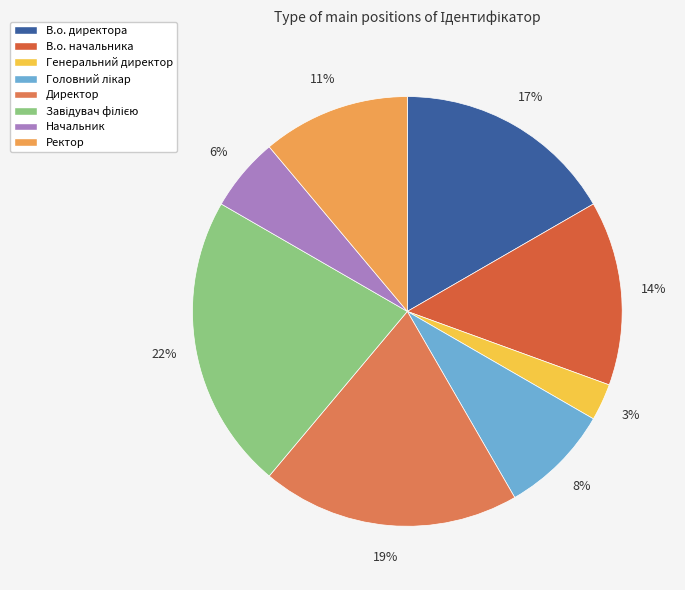

Is there any slice that represents more than half of the pie?

No